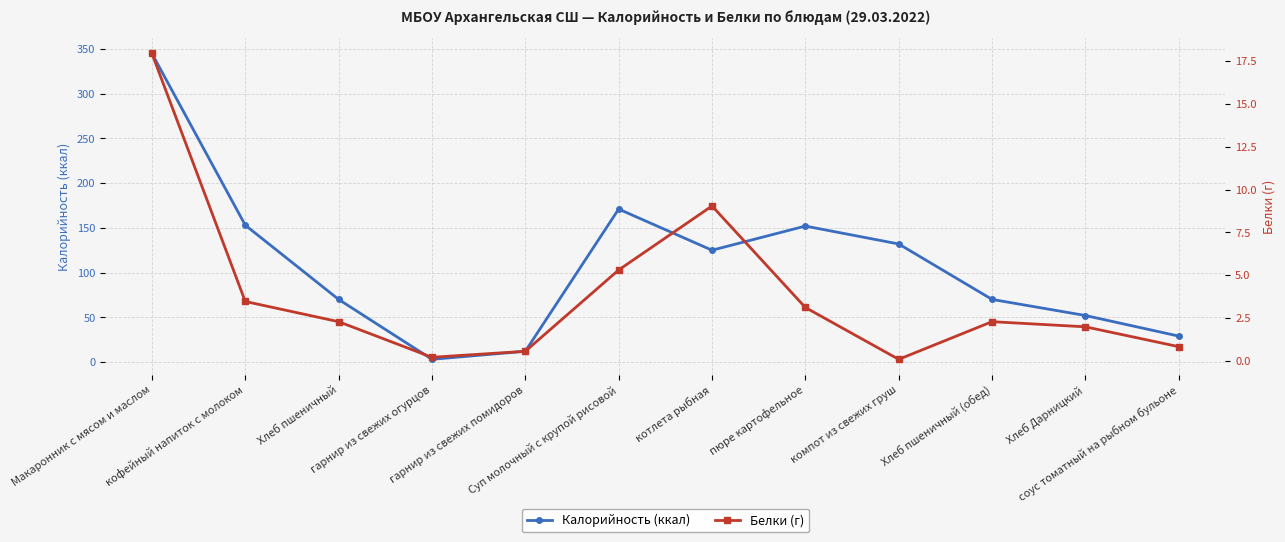

What is the total value across all series at Суп молочный с крупой рисовой?

176.3